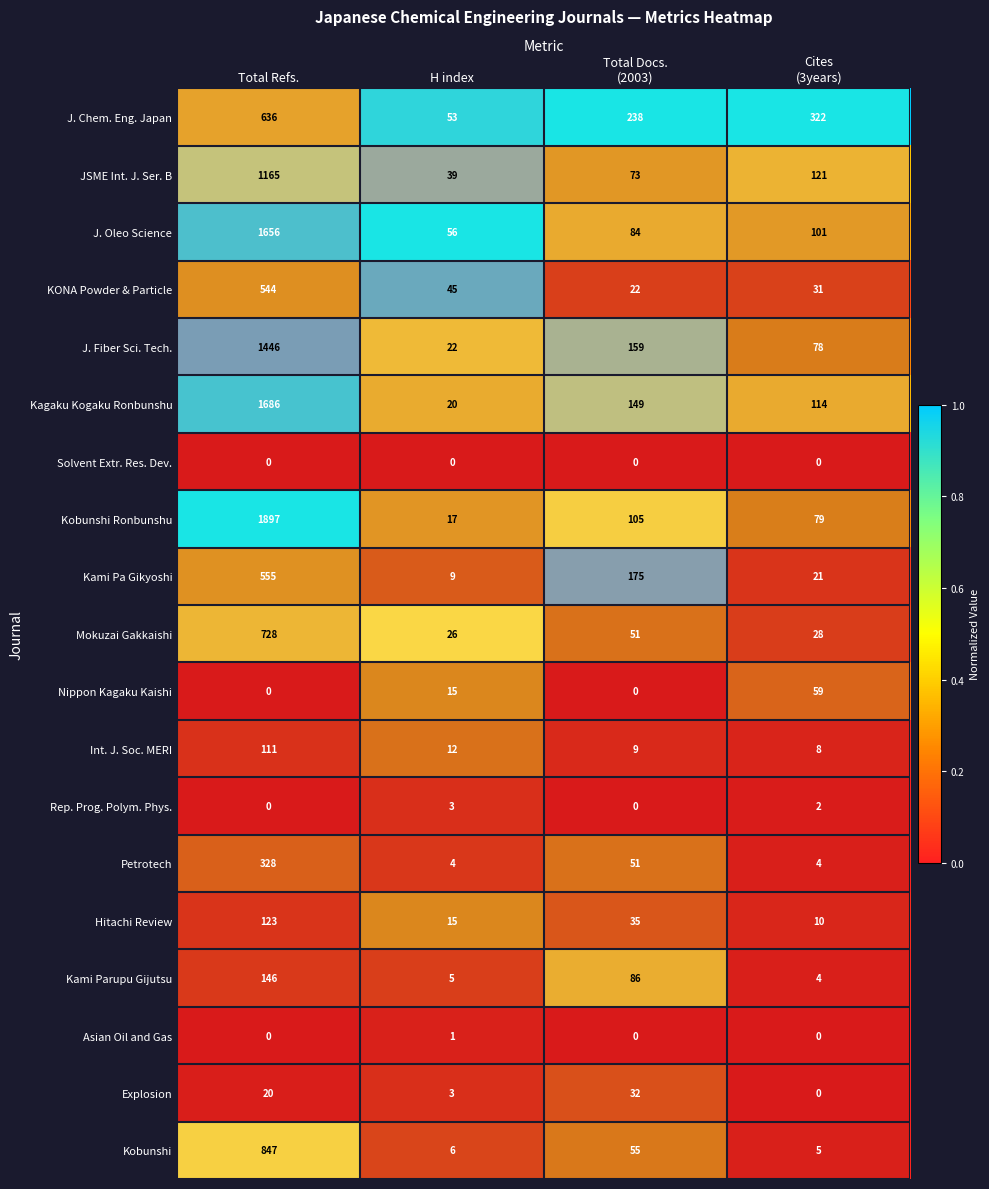

Which label corresponds to the largest value in the chart?

Total Refs.